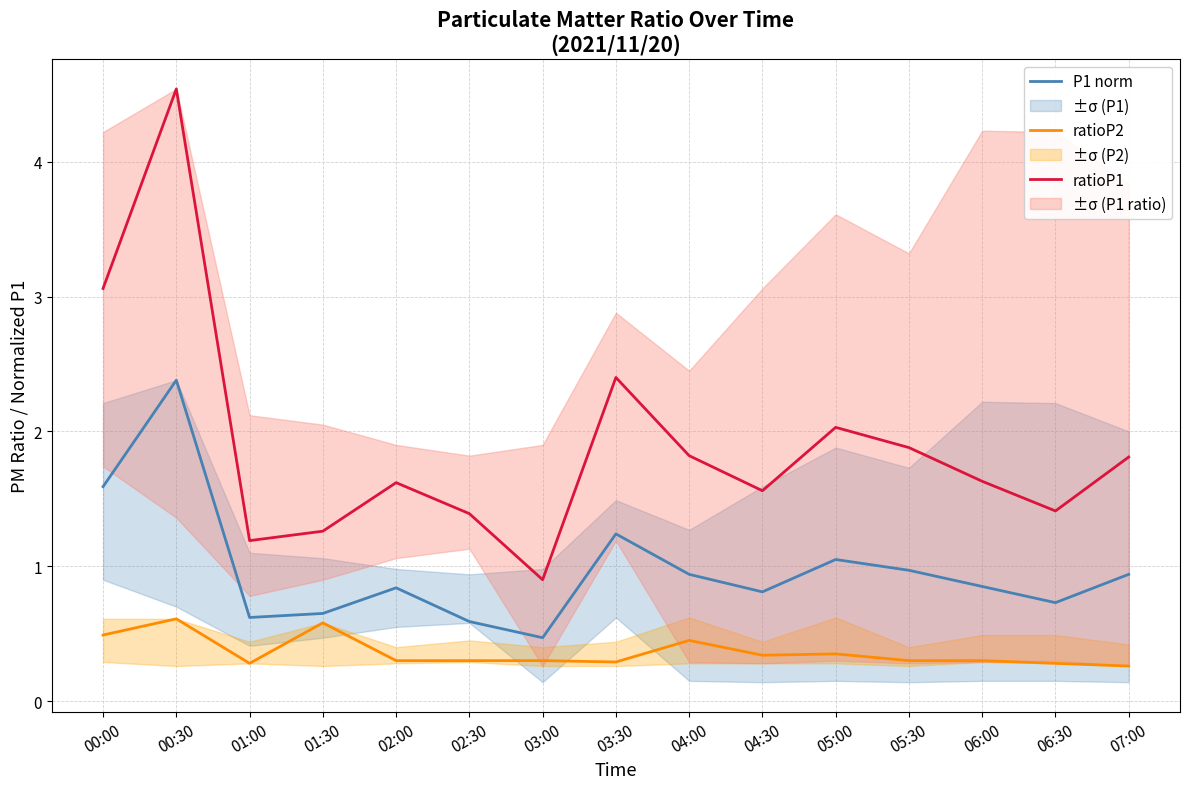

What is the sum of all ratioP2 values?

5.4